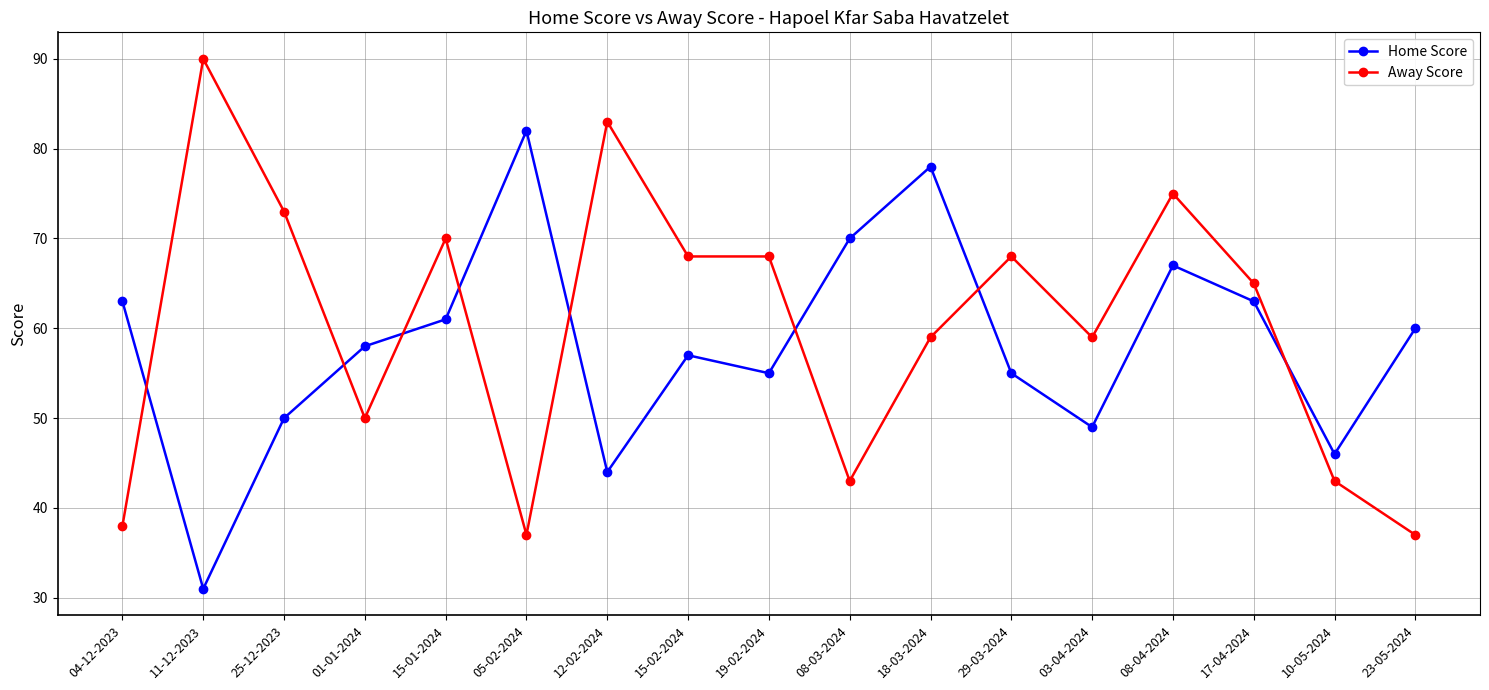

What is the sum of the Home Score values at 15-02-2024 and 18-03-2024?

135